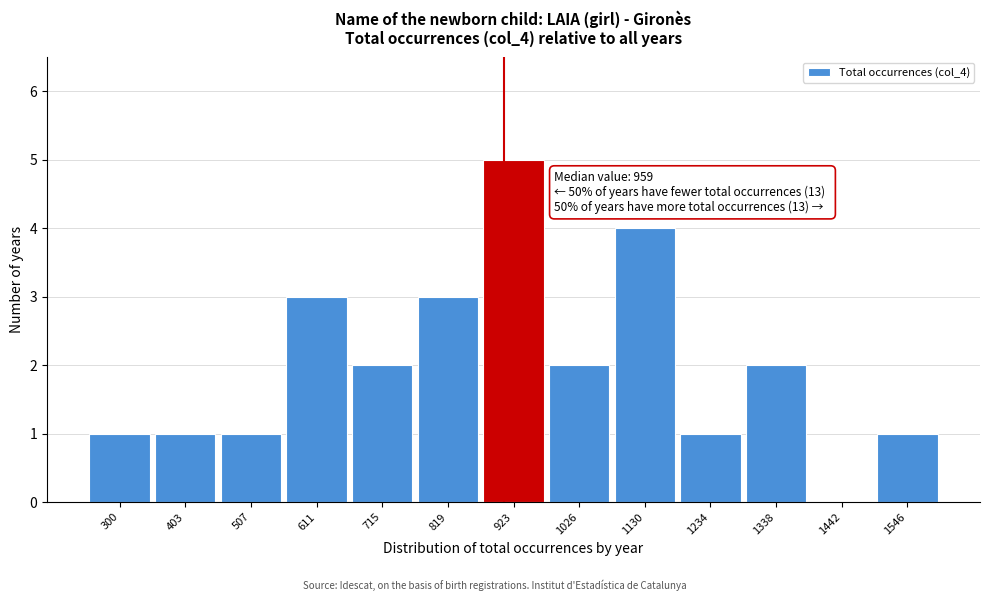

Reading left to right, list all the values displayed in this chart.

300=1	403=1	507=1	611=3	715=2	819=3	923=5	1026=2	1130=4	1234=1	1338=2	1442=0	1546=1